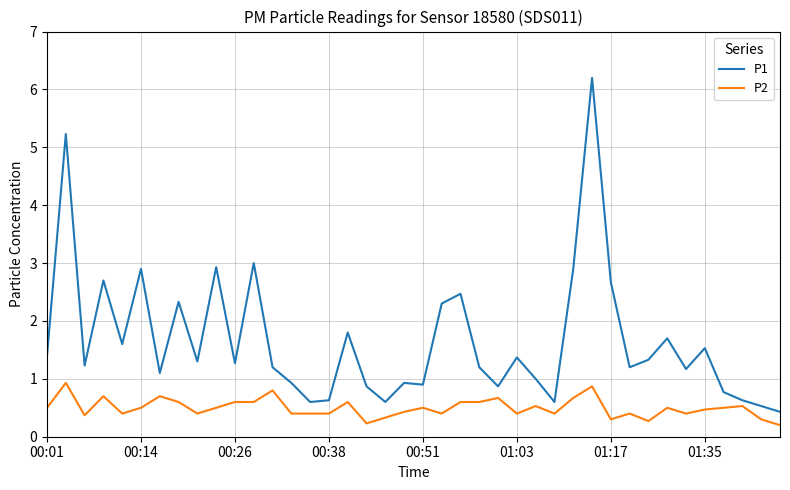

Which series has the widest spread of values?

P1